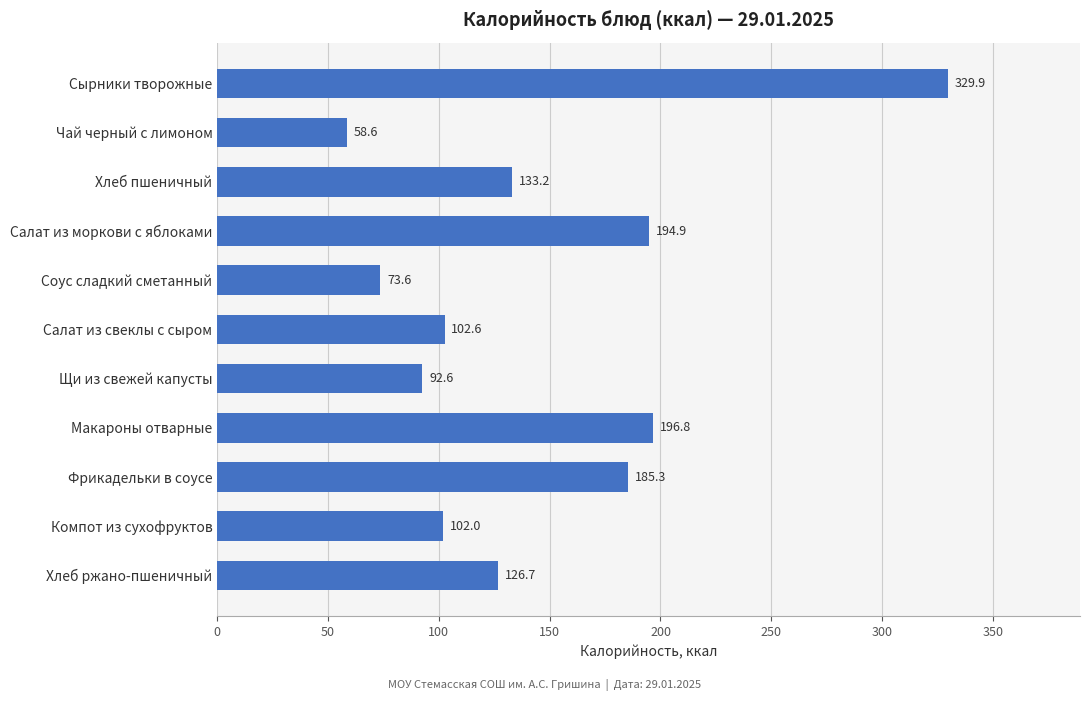

What is the ratio of the value at Соус сладкий сметанный to the value at Фрикадельки в соусе?

0.4